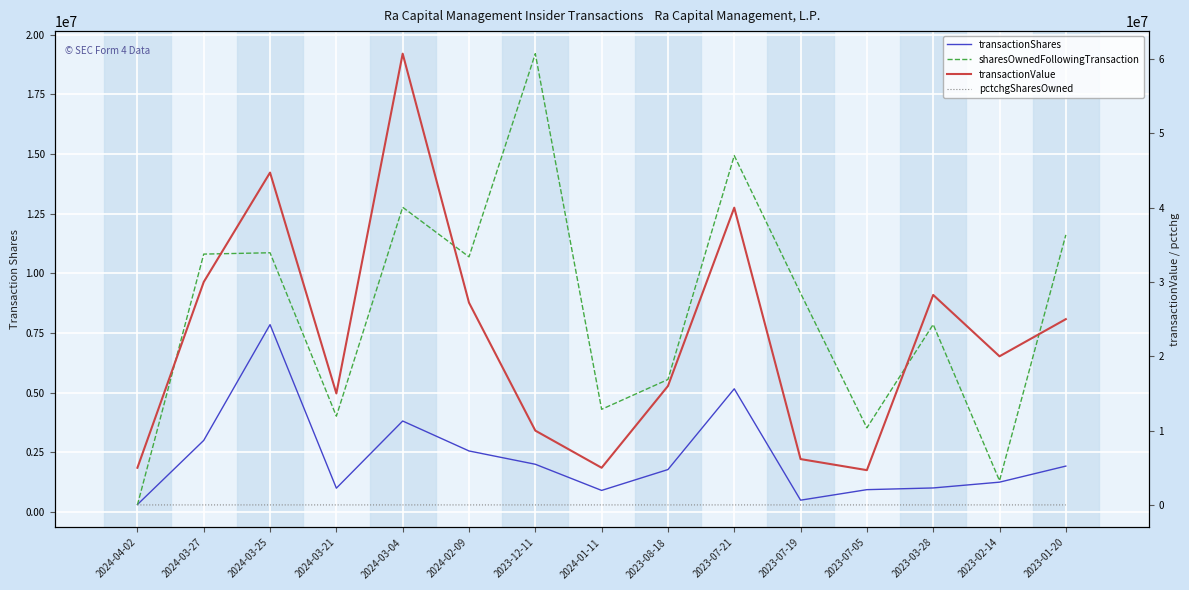

Which category has the lowest value in the transactionShares series?

2024-04-02